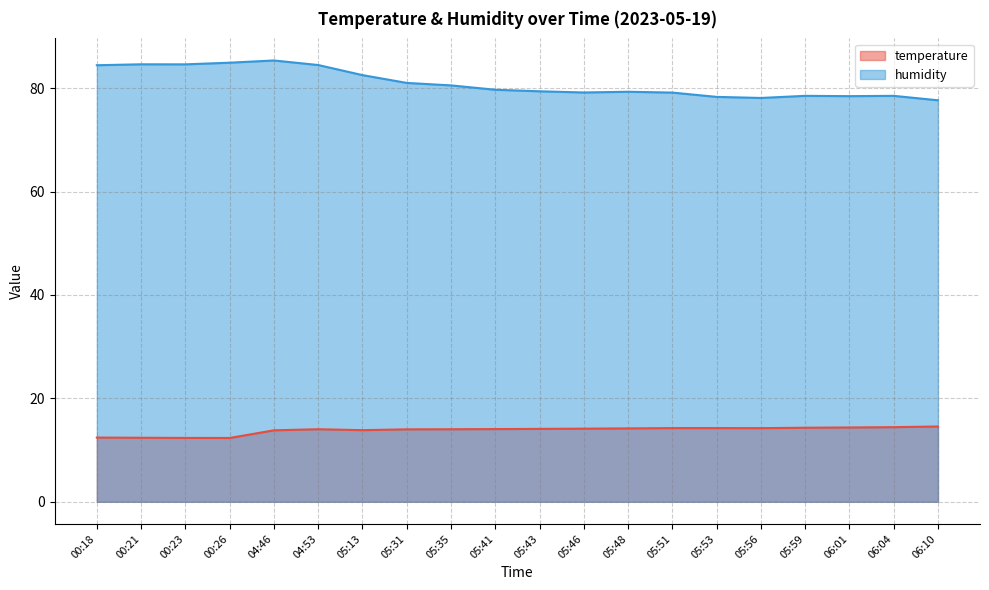

At which label does humidity first exceed 79?

00:18